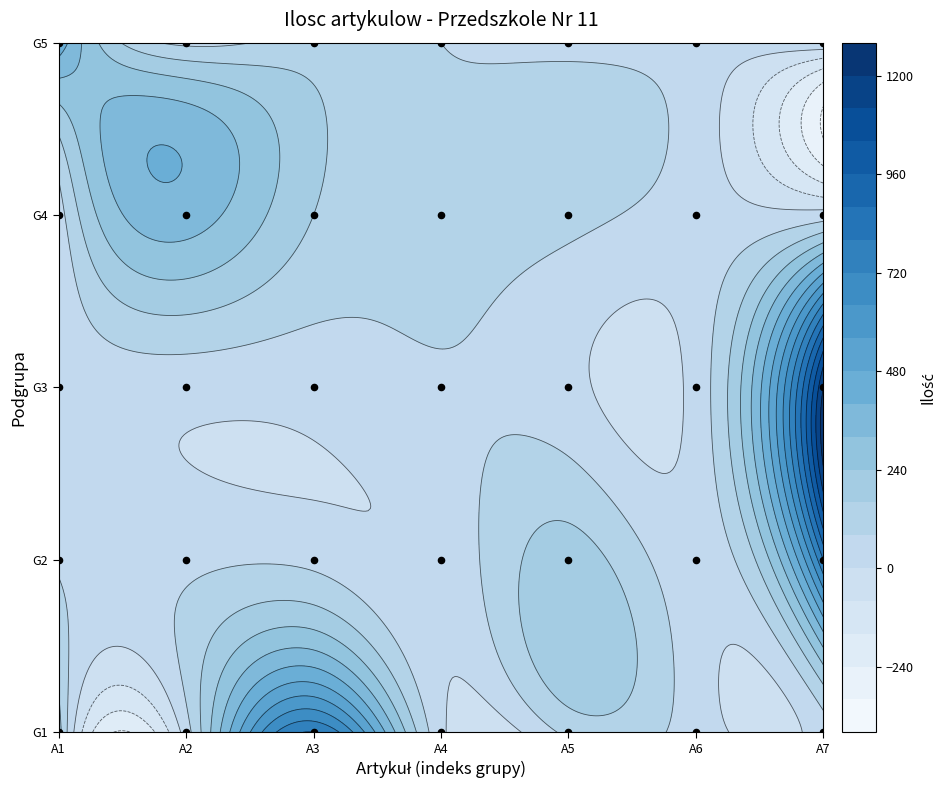

How many positive values are there?

28